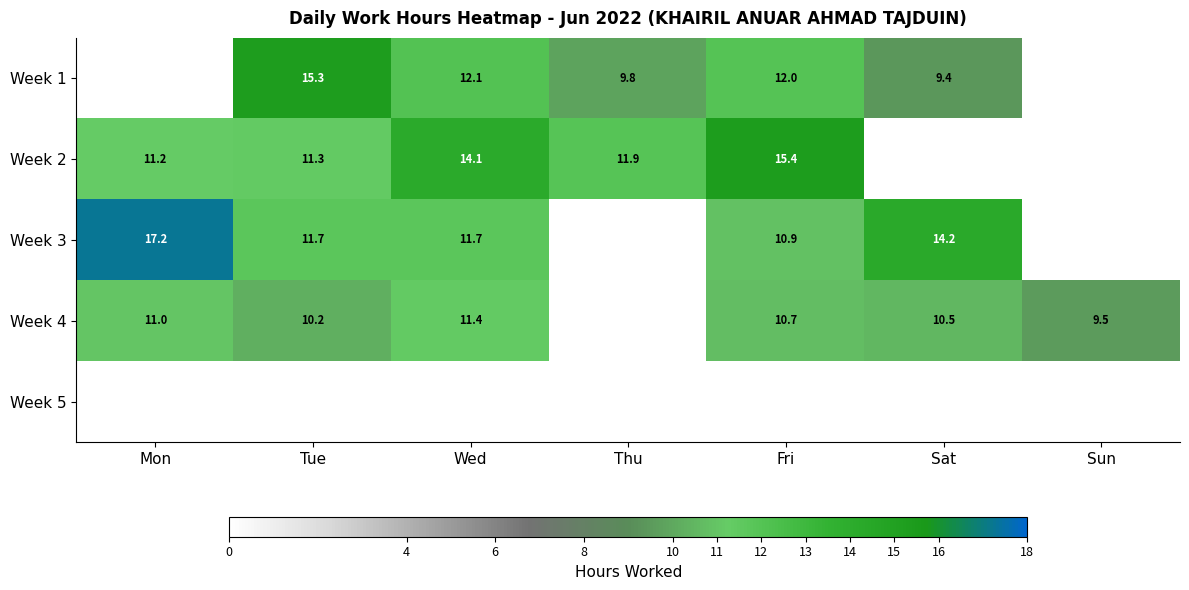

What is the sum of the Week 2 values at Wed and Thu?

26.0